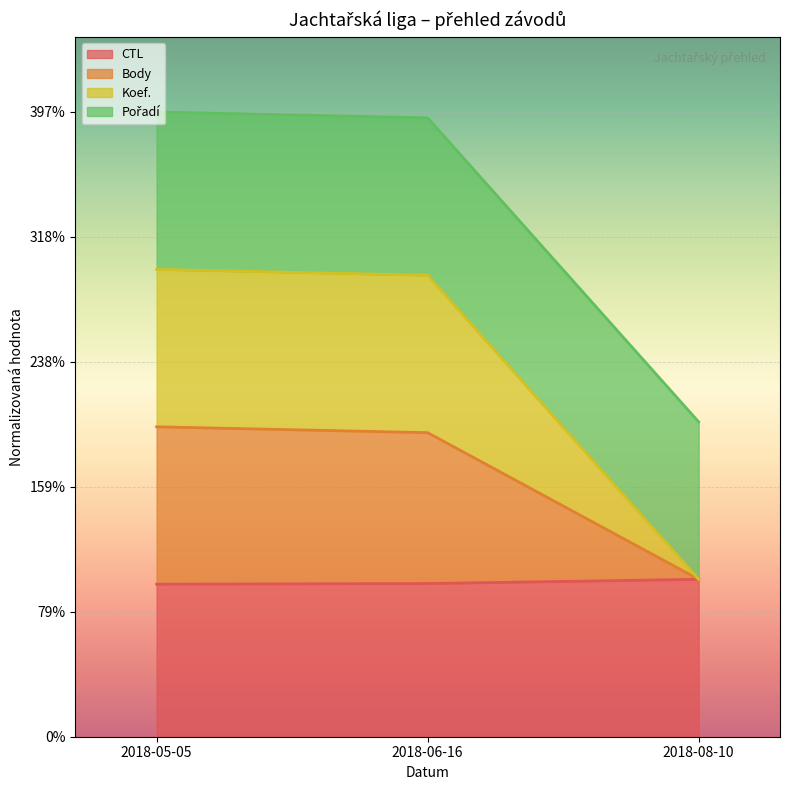

Between 2018-05-05 and 2018-08-10, which series saw the biggest shift?

Koef.